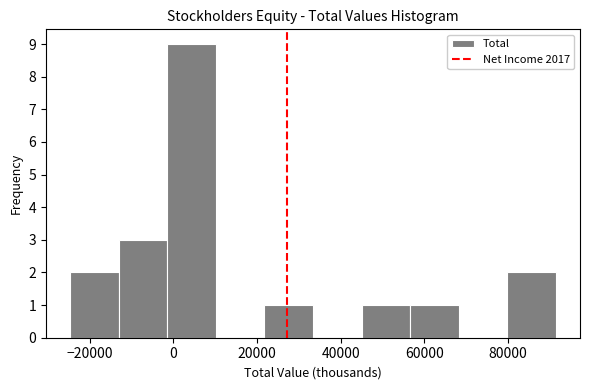

Reading left to right, list every bar in this chart as the range it spans on the x-axis followed by its height. Neither the bar edges nor the heights are printed on the chart, so give them approximately, as read against the axes.

-24000 to -14000: 2
-14000 to -2000: 3
-2000 to 10000: 9
10000 to 22000: 0
22000 to 34000: 1
34000 to 44000: 0
44000 to 56000: 1
56000 to 68000: 1
68000 to 80000: 0
80000 to 92000: 2